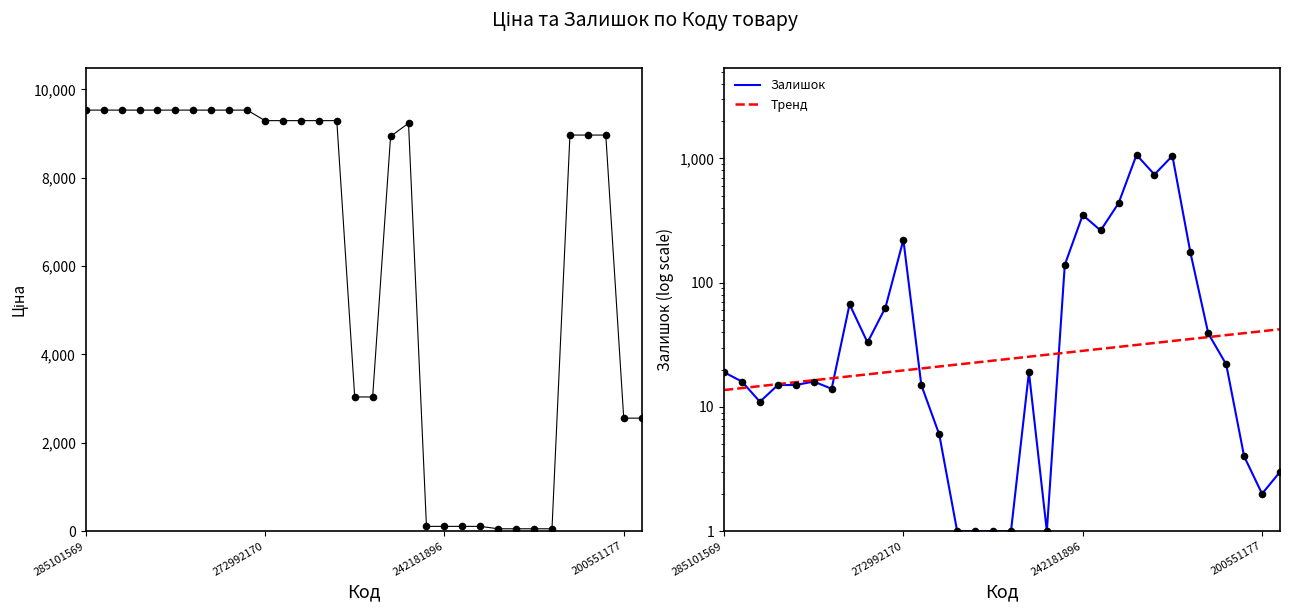

Which series reaches the maximum Y coordinate?

Ціна